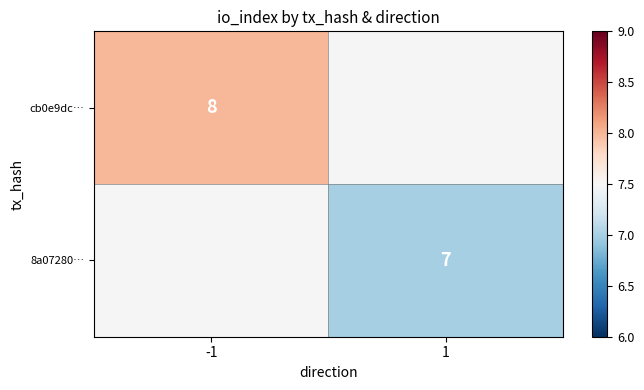

Is the value of 8a07280… at 1 greater than the value of cb0e9dc… at -1?

No